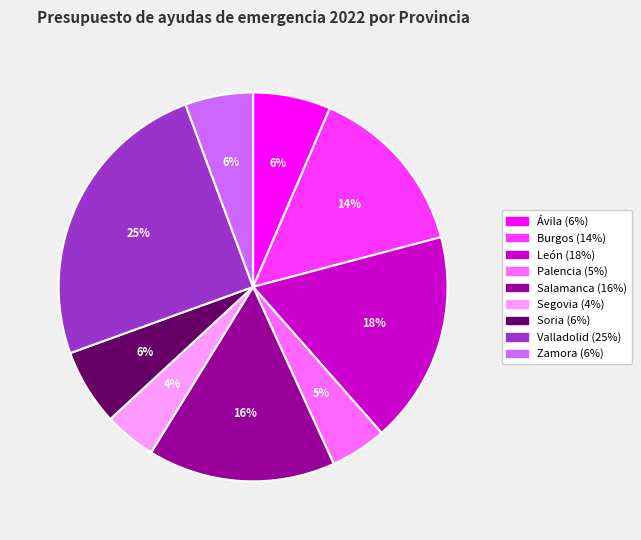

Which category has the biggest portion of the pie?

Valladolid